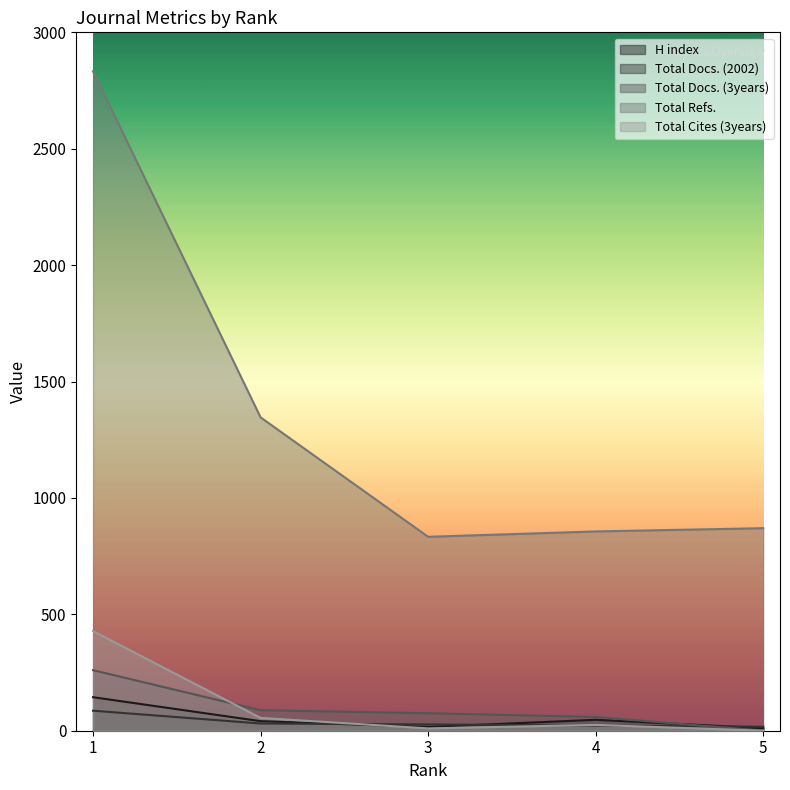

Reading right to left, what are all the values shown in this chart?

H index: 5=11	4=47	3=16	2=41	1=144
Total Docs. (2002): 5=17	4=22	3=27	2=31	1=86
Total Docs. (3years): 5=0	4=59	3=75	2=88	1=260
Total Refs.: 5=870	4=856	3=833	2=1346	1=2833
Total Cites (3years): 5=0	4=25	3=10	2=55	1=428